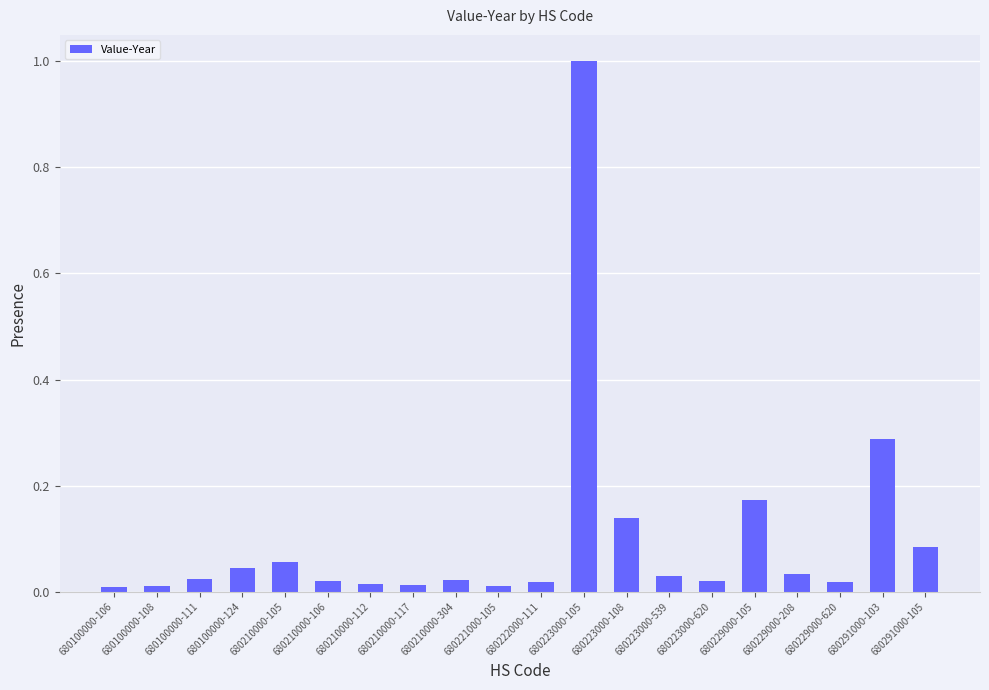

Which category has the highest value across all series?

680223000-105